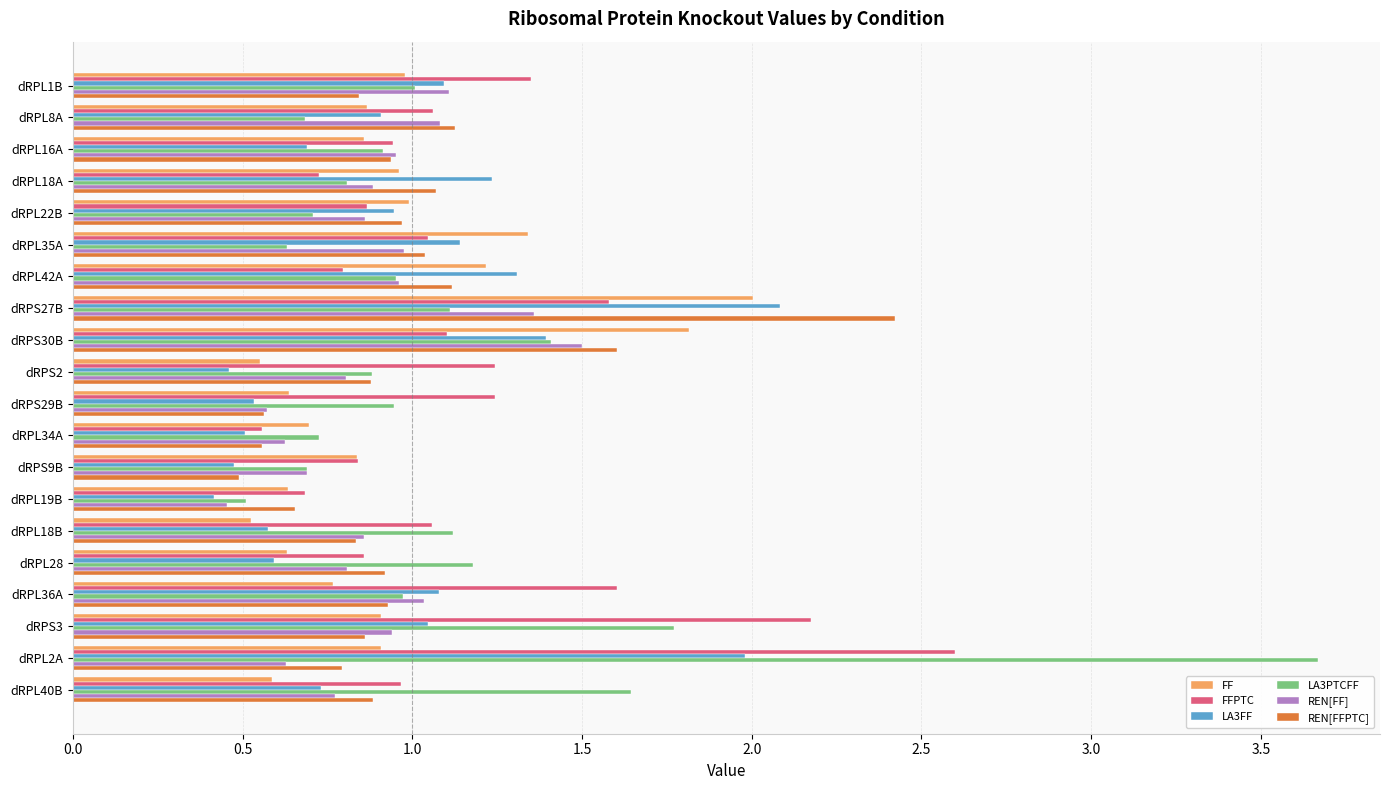

Is it true that REN[FF] equals 0.4 at dRPS2?

False